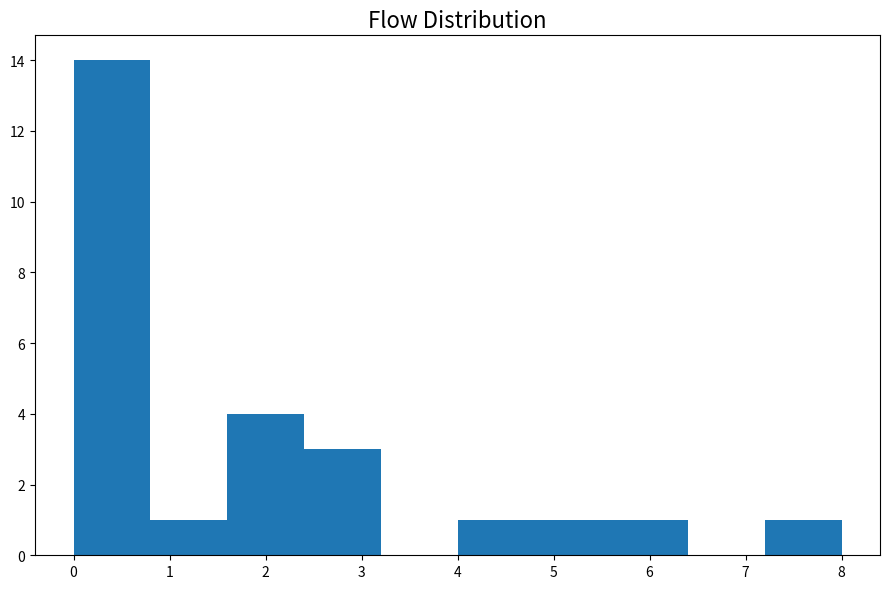

How tall is the bar that spans 4.0 to 4.8 on the x-axis? The values are not printed on the chart, so give them approximately, as read against the axis.

1